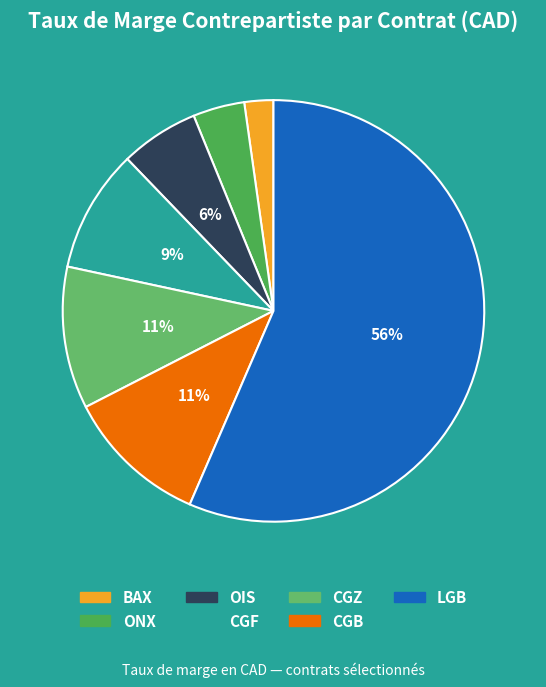

Count the number of slices in the pie.

7